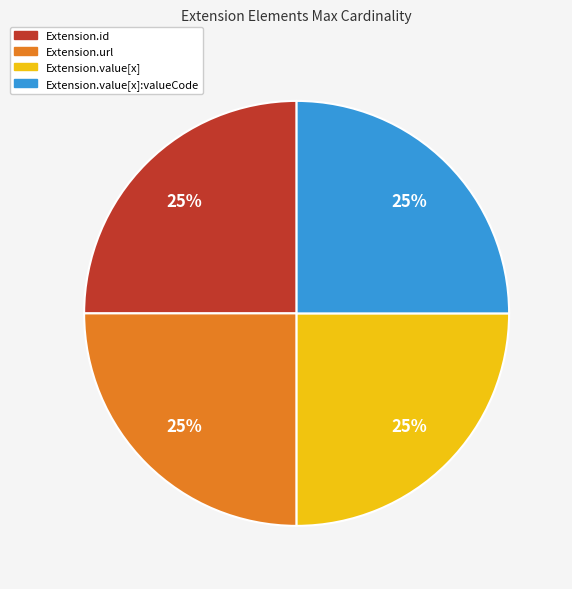

Is there any slice that represents more than half of the pie?

No